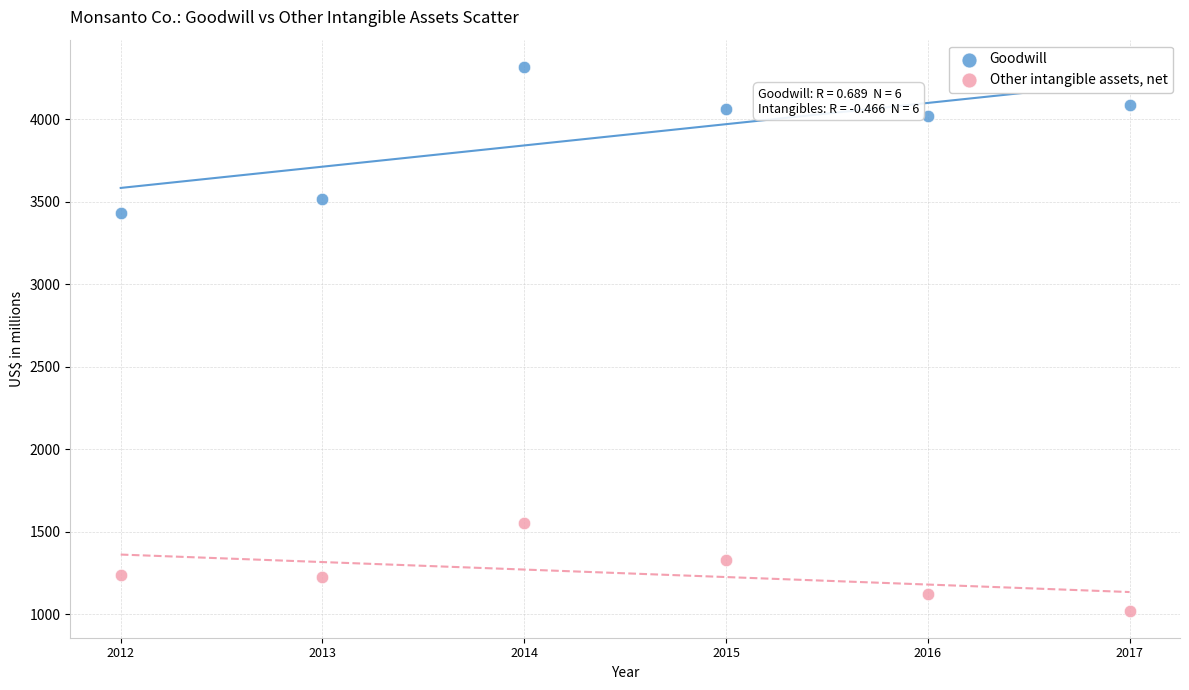

Across all data points, what is the average Y value?

2578